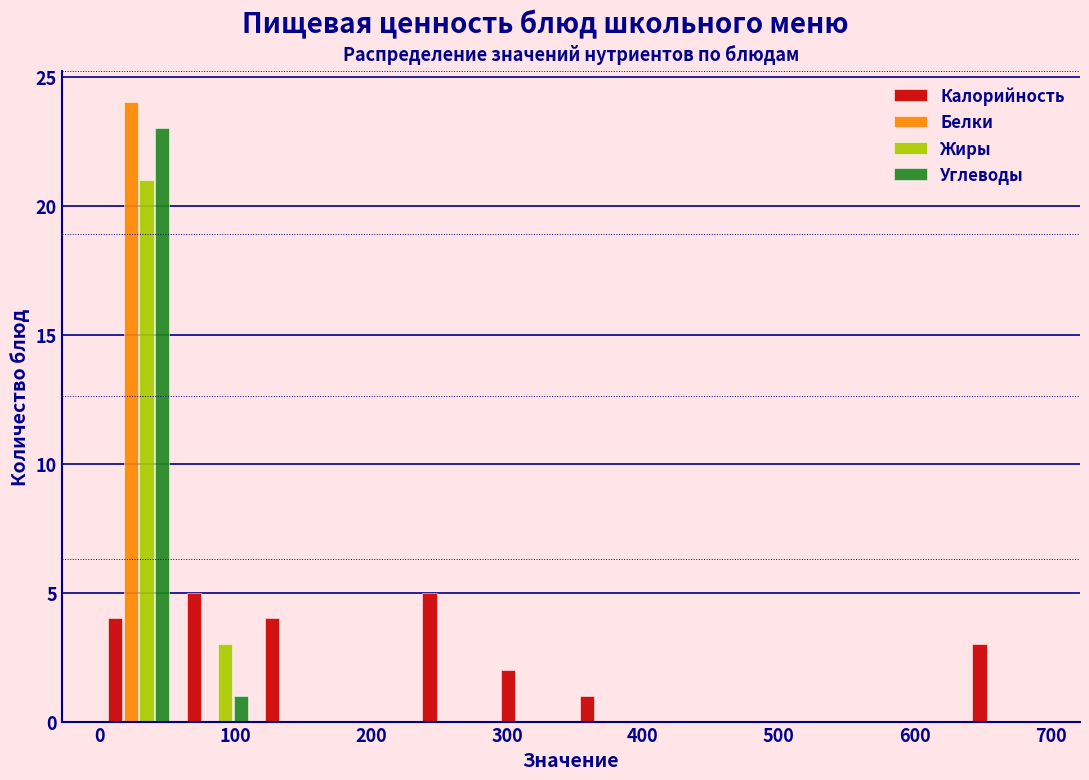

What is the height of the Углеводы bar covering 60 to 120 on the x-axis? Neither the bar edges nor the heights are printed on the chart, so give them approximately, as read against the axes.

1